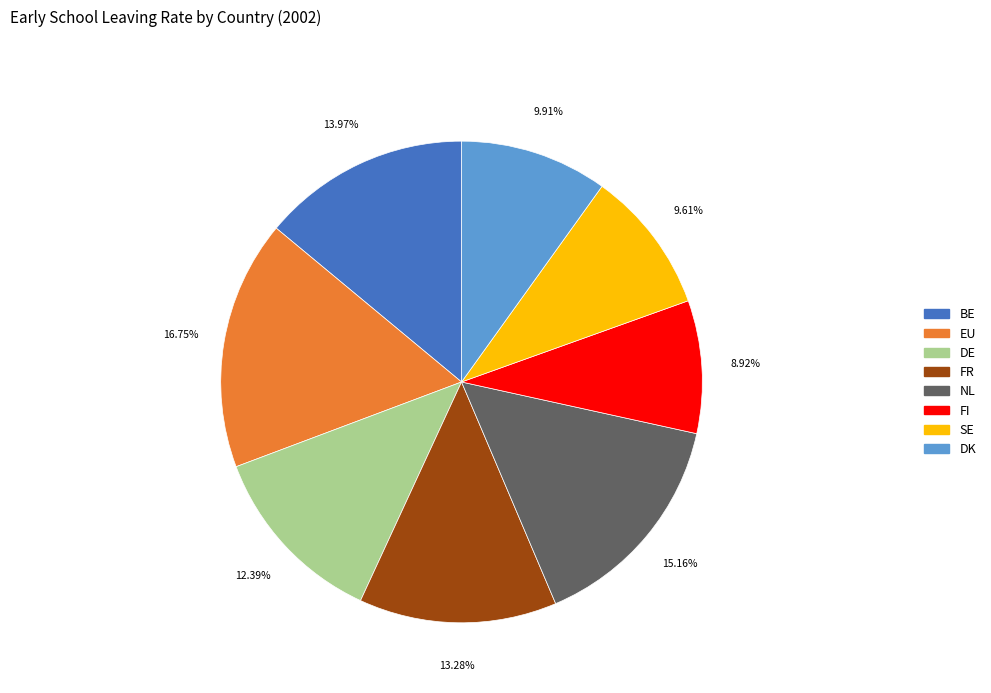

To the nearest percent, what portion does FR represent?

13%